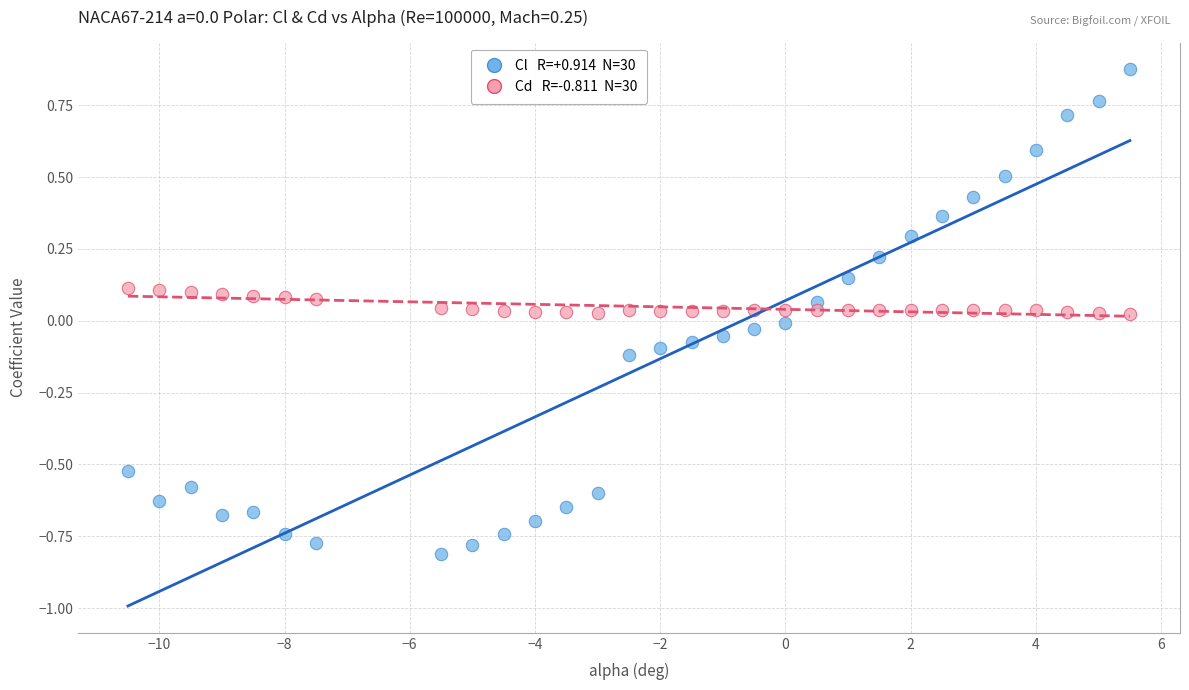

Across all data points, what is the range of X values (max minus min)?

16.0